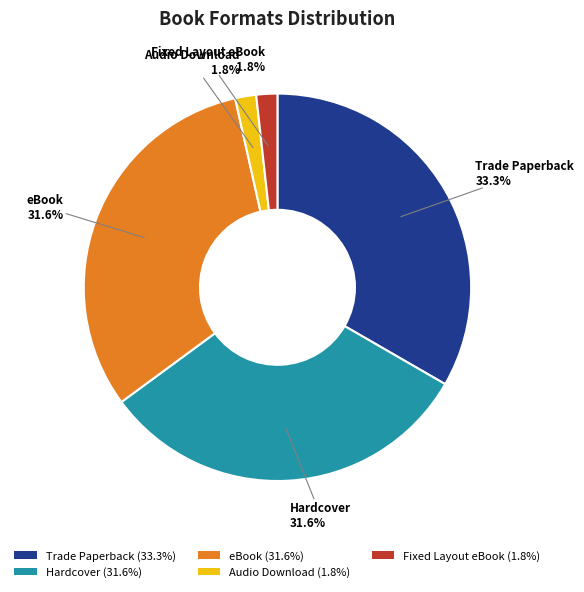

True or false: Audio Download accounts for 2% of the total.

True